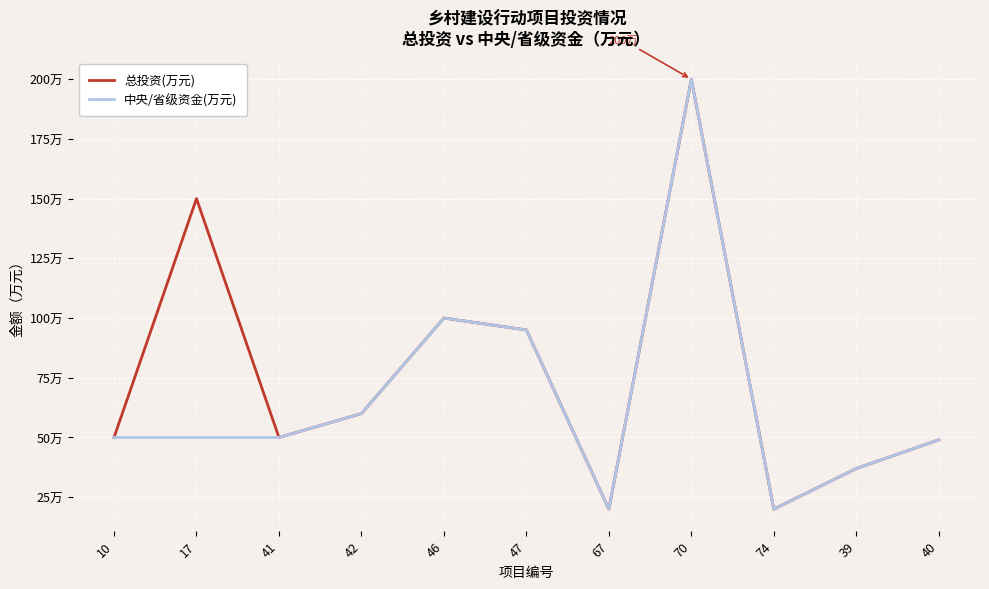

List the series in order of their overall mean, lowest first.

中央/省级资金(万元), 总投资(万元)